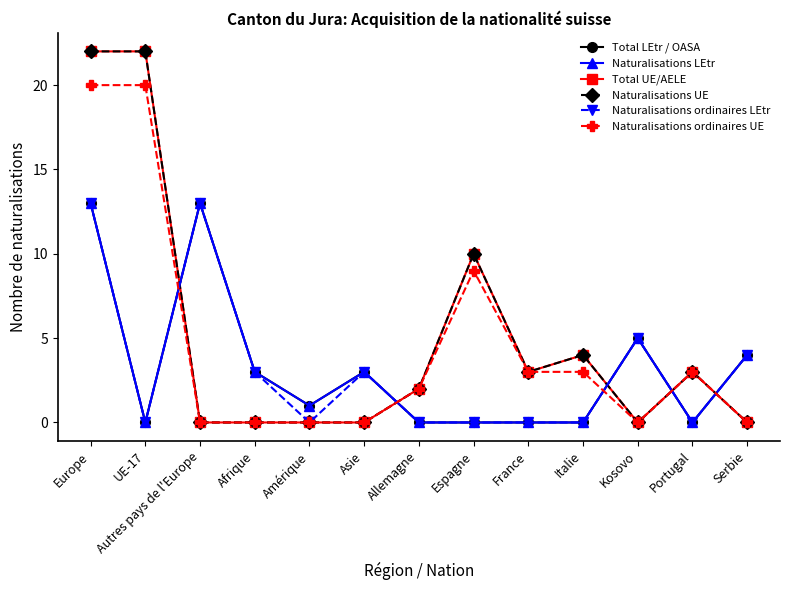

What is the label of the 5th point from the right?

France